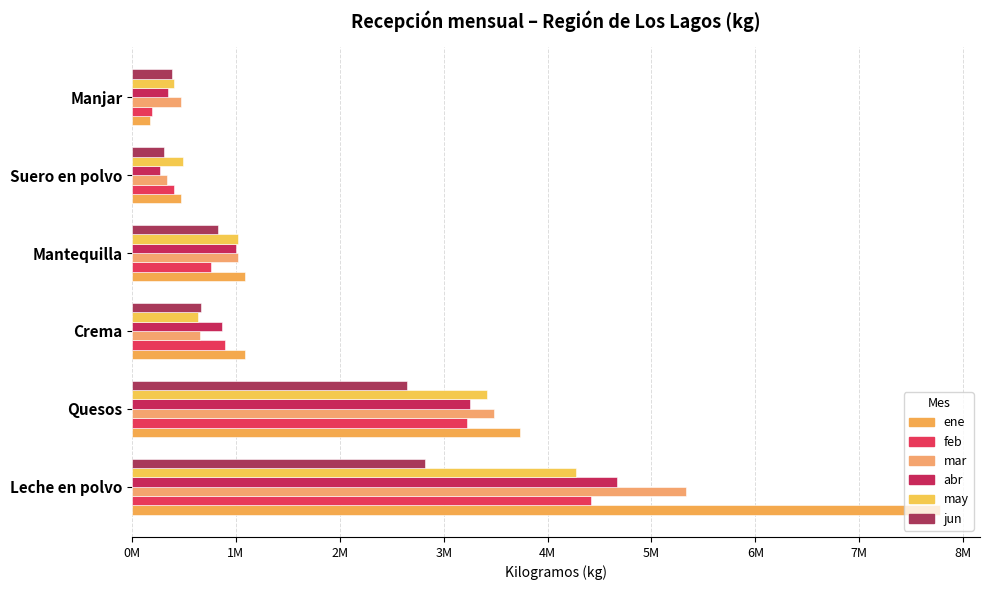

At which category does the chart reach its peak across all series?

Leche en polvo